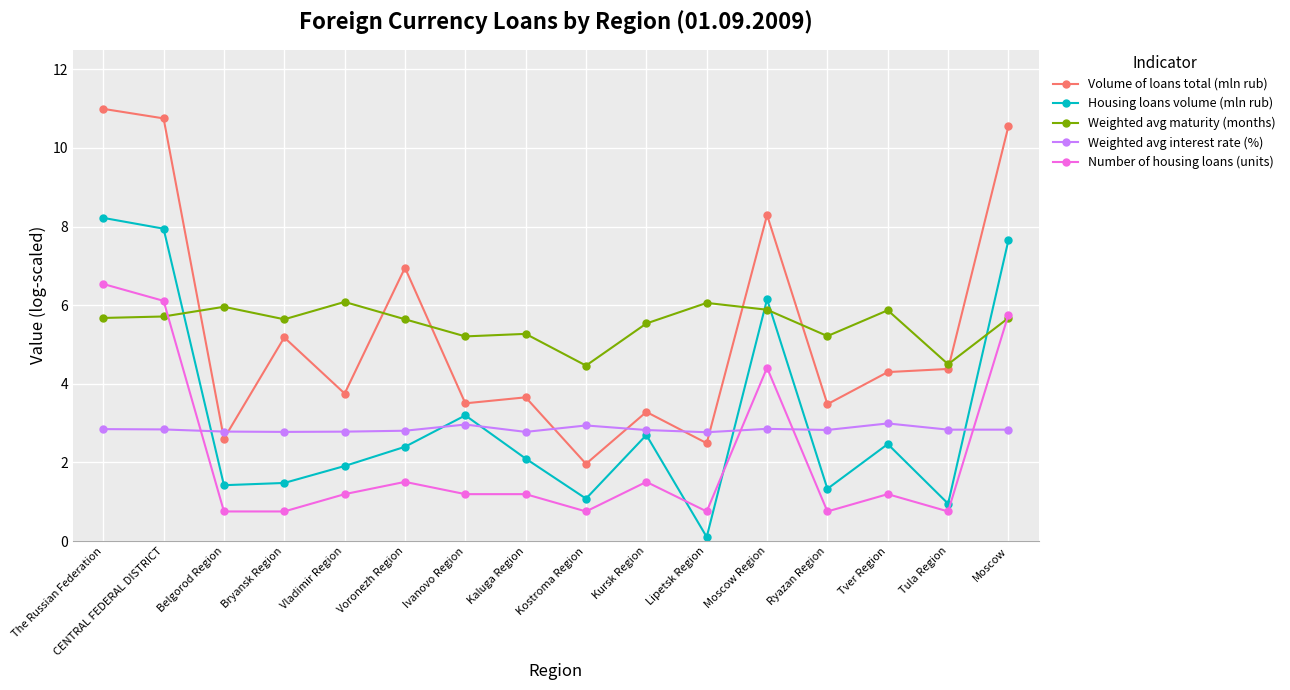

What is the total value across all series at Tula Region?

13.4